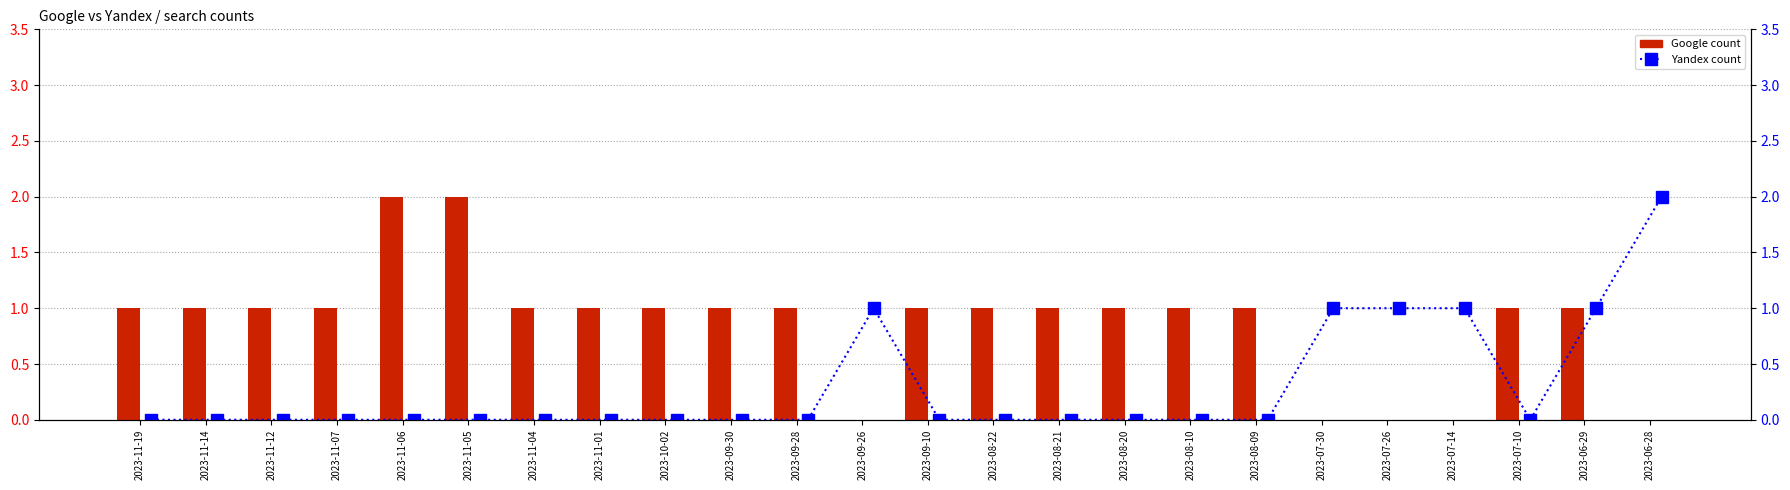

Are the bars grouped side by side (vs. stacked)?

Yes